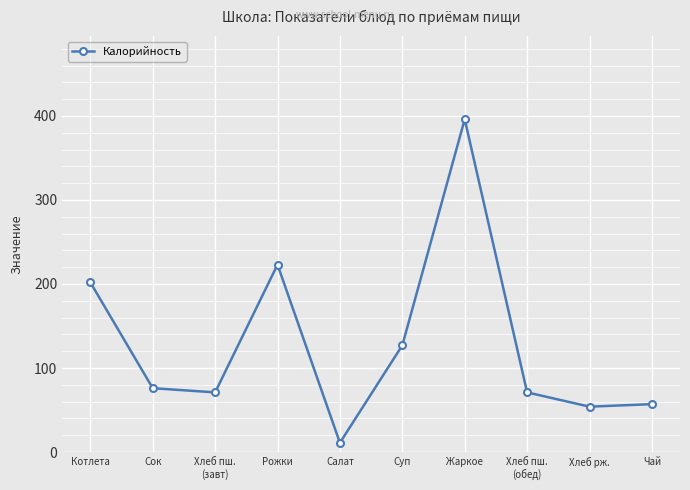

Reading left to right, extract all data points from this chart.

Котлета=202	Сок=76	Хлеб пш.
(завт)=71	Рожки=223	Салат=11	Суп=127	Жаркое=396	Хлеб пш.
(обед)=71	Хлеб рж.=54	Чай=57